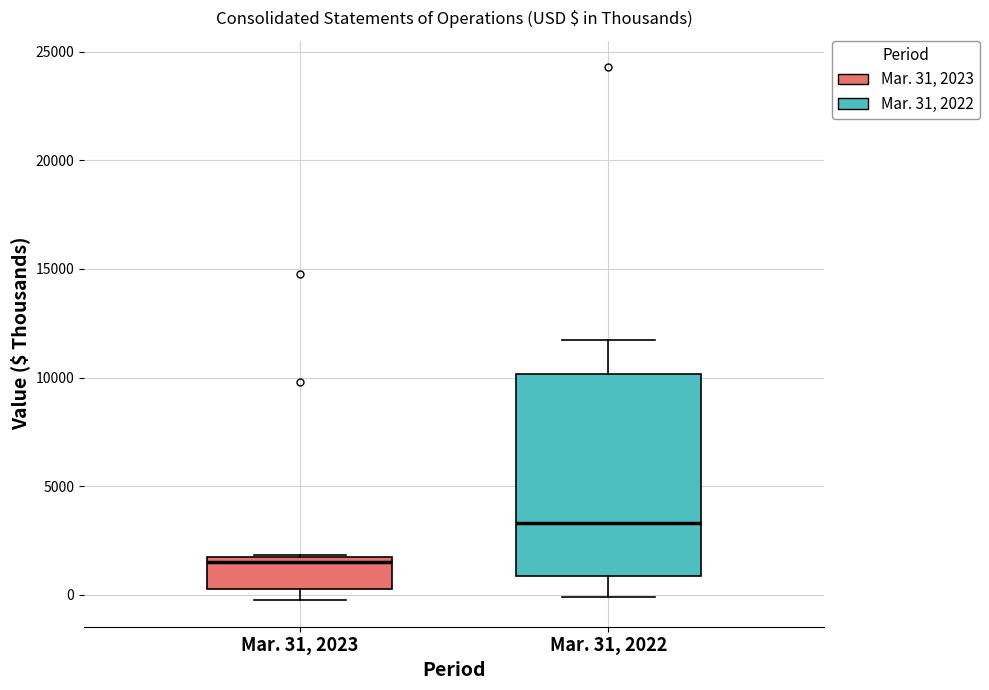

Reading left to right, transcribe this box plot: for each box, give where its median line is, the range the box spans, and where its two whiskers end, as read against the y-axis. The values are not printed on the chart, so give them approximately, as read against the axis.

Mar. 31, 2023: median 1500 (just below the box's upper edge), box 500 to 1500, whiskers 0 to 2000
Mar. 31, 2022: median 3500, box 1000 to 10000, whiskers 0 to 12000